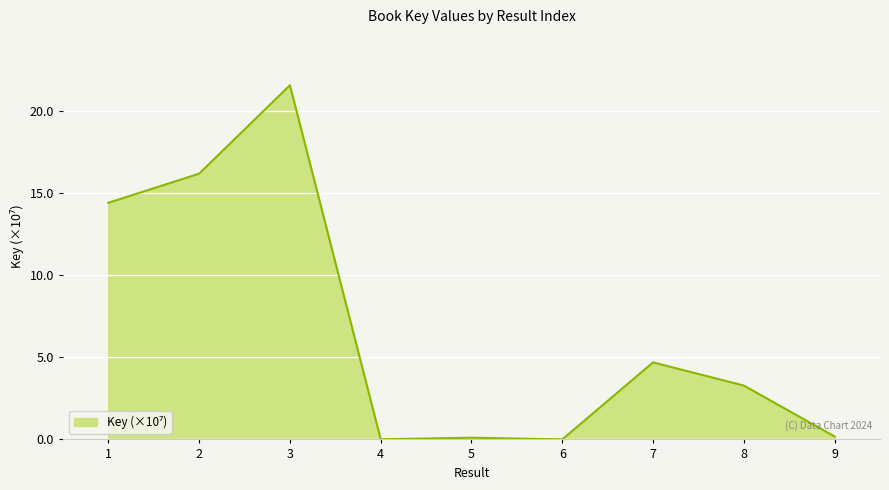

At which label does the data first exceed 3?

1